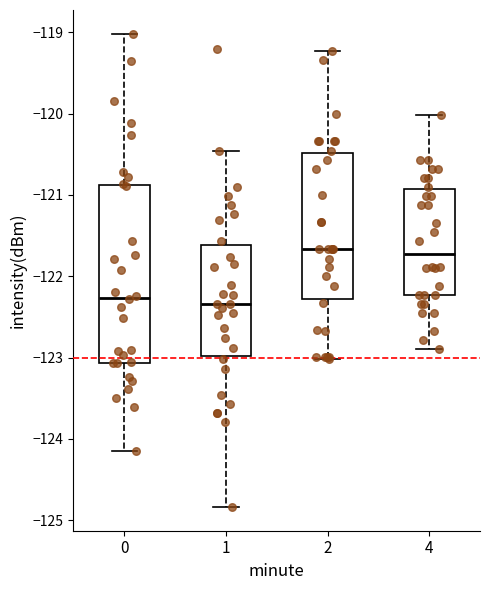

Reading left to right, transcribe this box plot: for each box, give where its median line is, the range the box spans, and where its two whiskers end, as read against the y-axis. The values are not printed on the chart, so give them approximately, as read against the axis.

0: median -122.3, box -123.1 to -120.9, whiskers -124.1 to -119.0
1: median -122.3, box -123.0 to -121.6, whiskers -124.8 to -120.5
2: median -121.7, box -122.3 to -120.5, whiskers -123.0 to -119.2
4: median -121.7, box -122.2 to -120.9, whiskers -122.9 to -120.0